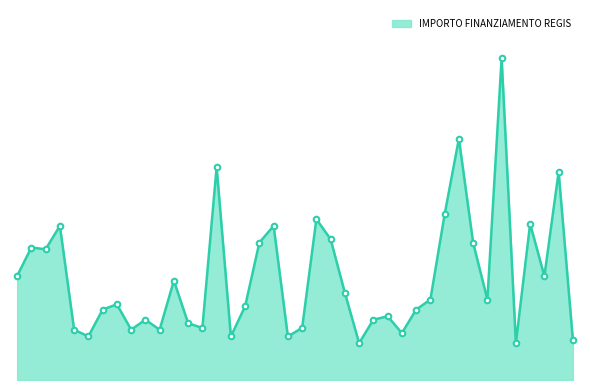

Does the chart have visible grid lines?

No